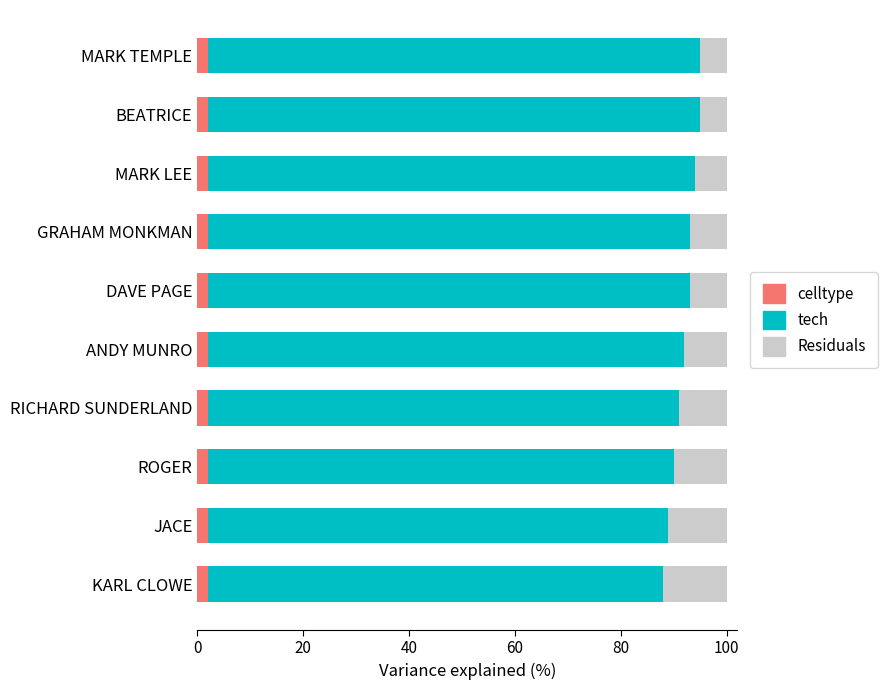

What is the sum of all celltype values?

20